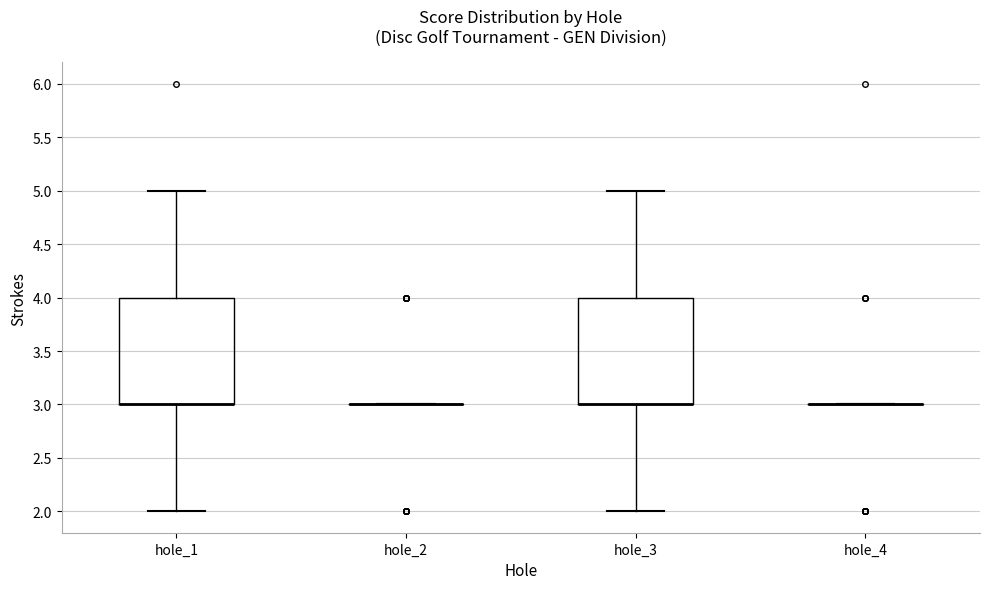

Reading left to right, transcribe this box plot: for each box, give where its median line is, the range the box spans, and where its two whiskers end, as read against the y-axis. The values are not printed on the chart, so give them approximately, as read against the axis.

hole_1: median 3 (drawn on the box's lower edge), box 3 to 4, whiskers 2 to 5
hole_2: box collapsed to a line at 3, whiskers 3 to 3
hole_3: median 3 (drawn on the box's lower edge), box 3 to 4, whiskers 2 to 5
hole_4: box collapsed to a line at 3, whiskers 3 to 3